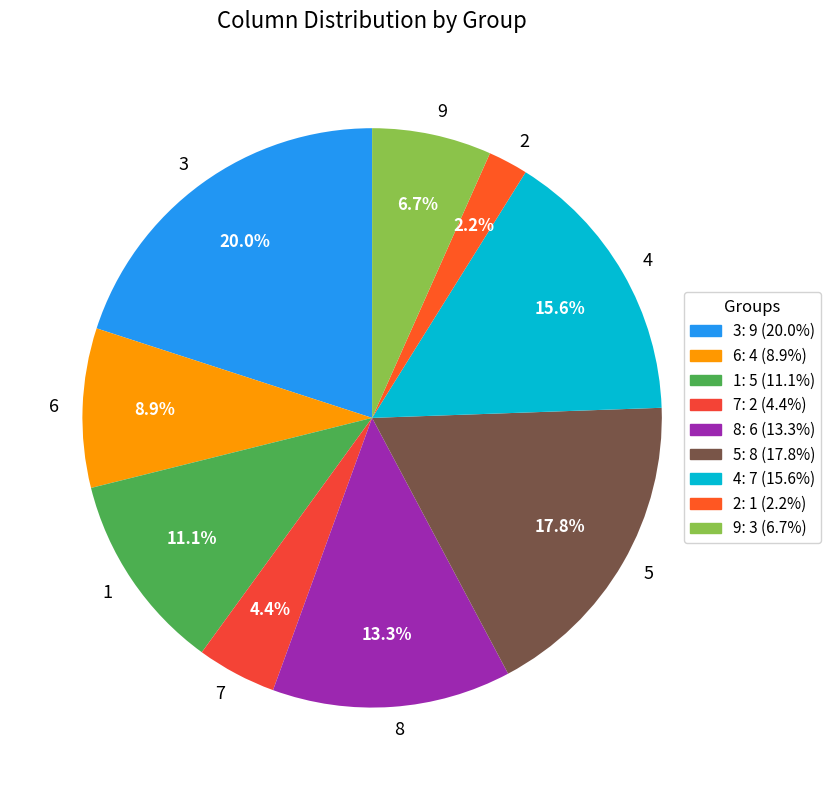

Is the sum of 9 and 8 greater than half?

No